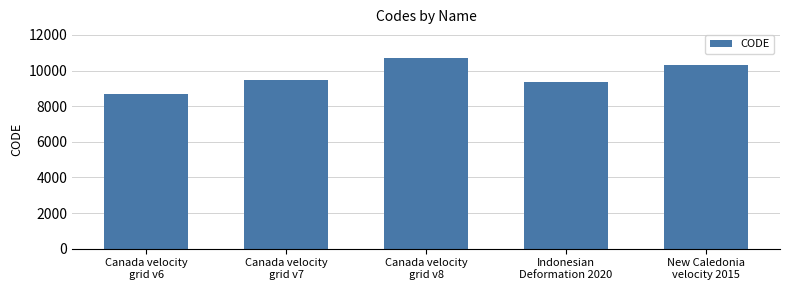

Approximately how many times larger is the value at New Caledonia
velocity 2015 compared to Canada velocity
grid v6?

1.2